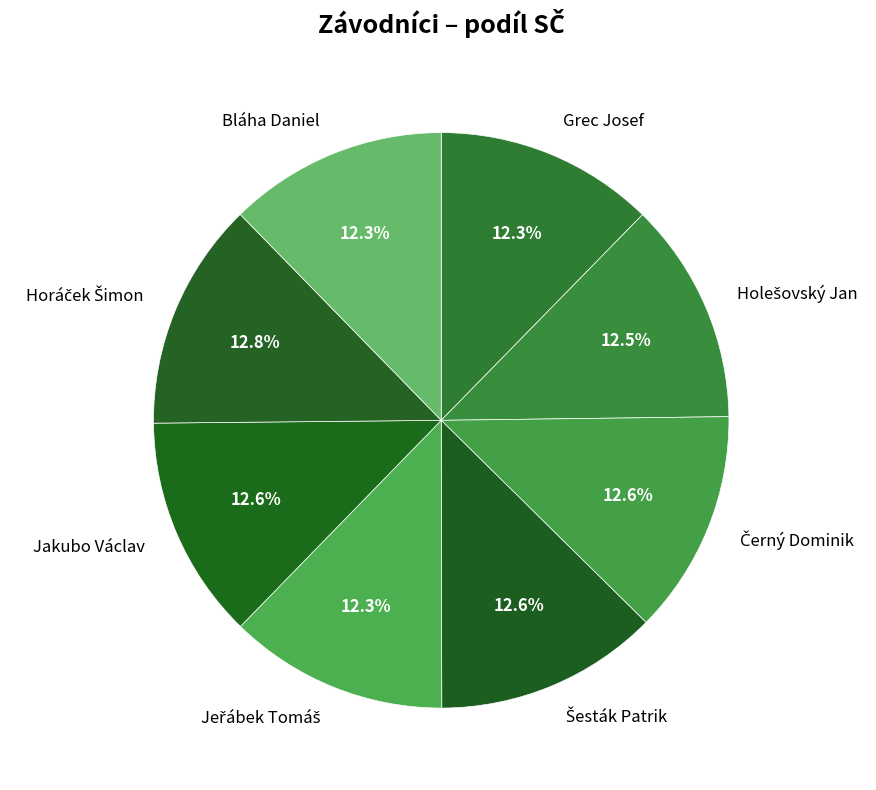

Is there any slice that represents more than half of the pie?

No